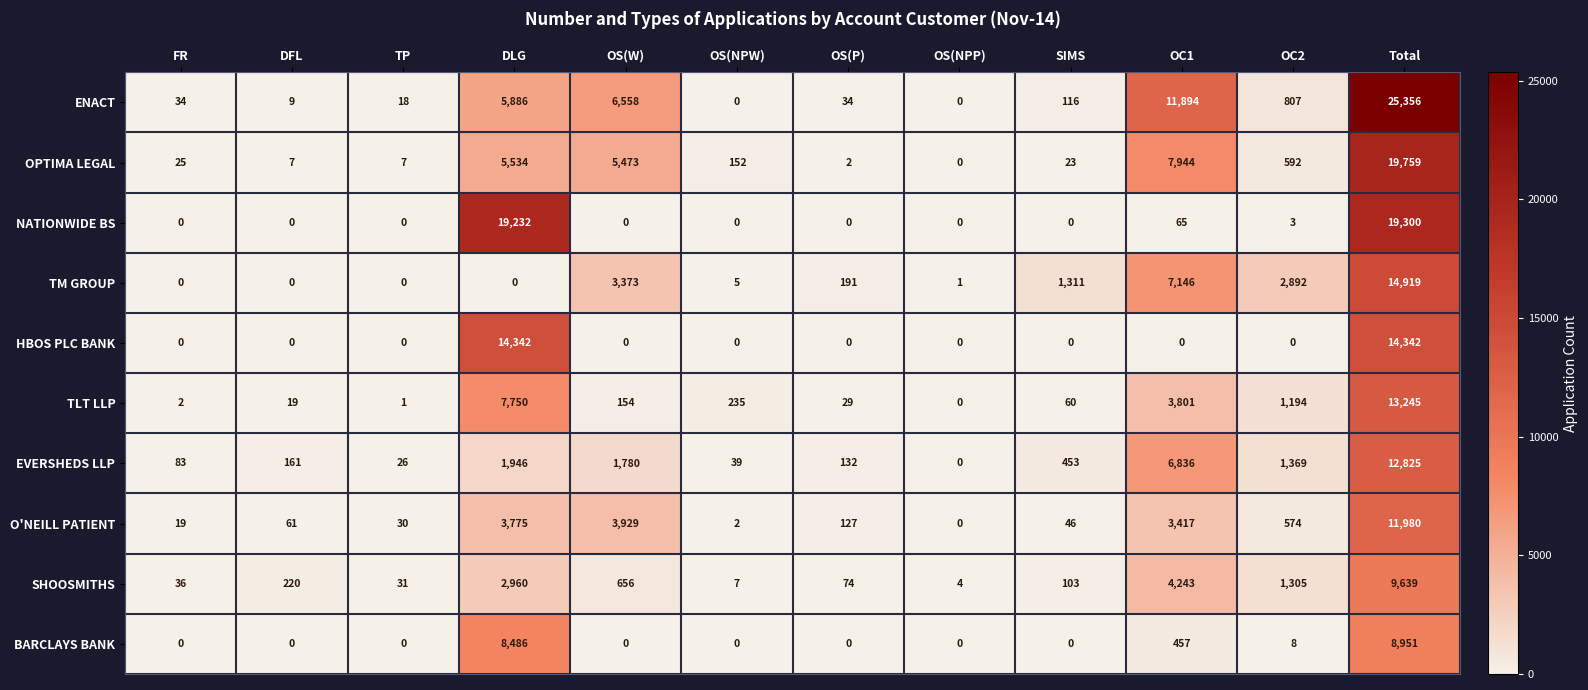

Which series has the largest total across all categories?

ENACT